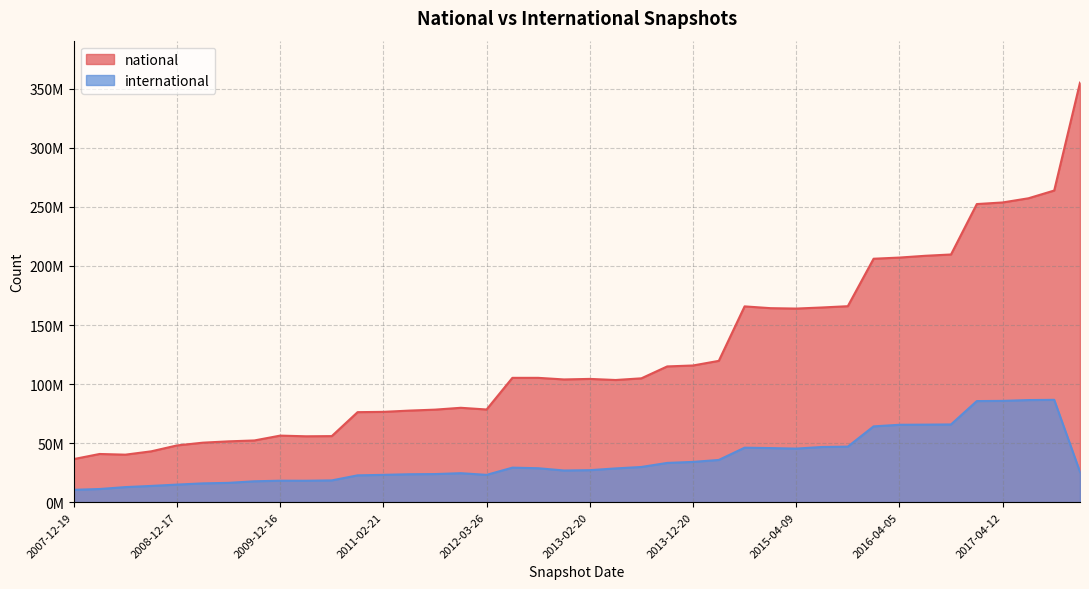

List the series in order of their overall mean, highest first.

national, international